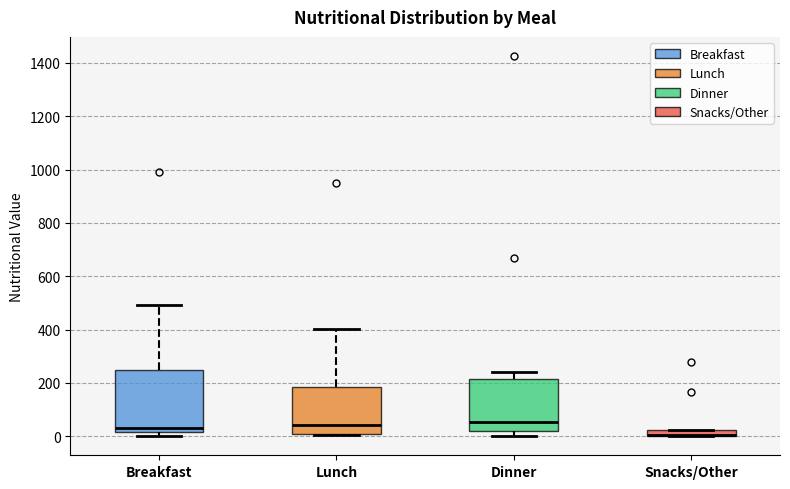

Where does the median line of the box for Dinner sit on the y-axis? The values are not printed on the chart, so give them approximately, as read against the axis.

60